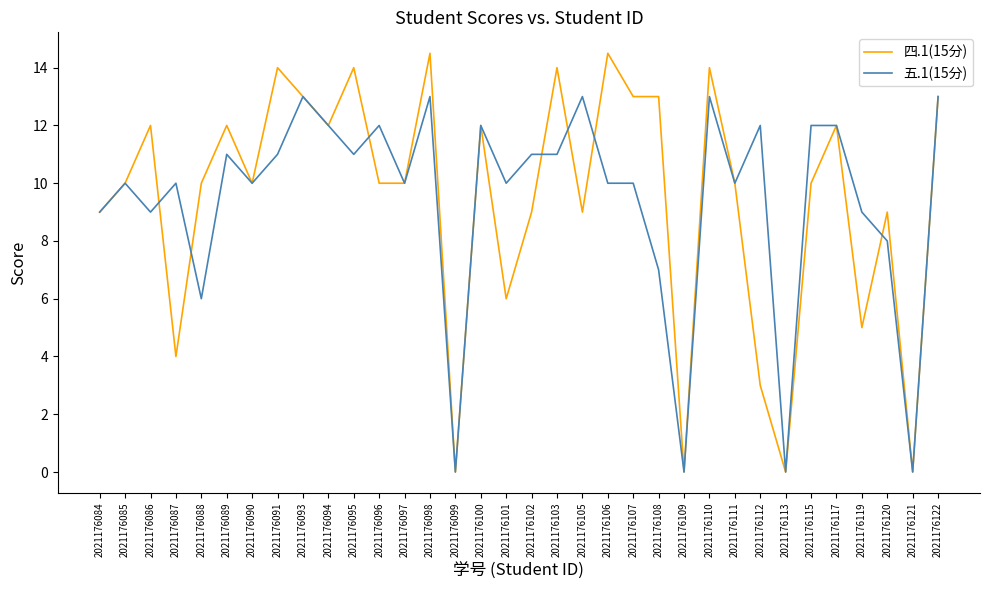

Which series has the largest range (max minus min)?

四.1(15分)